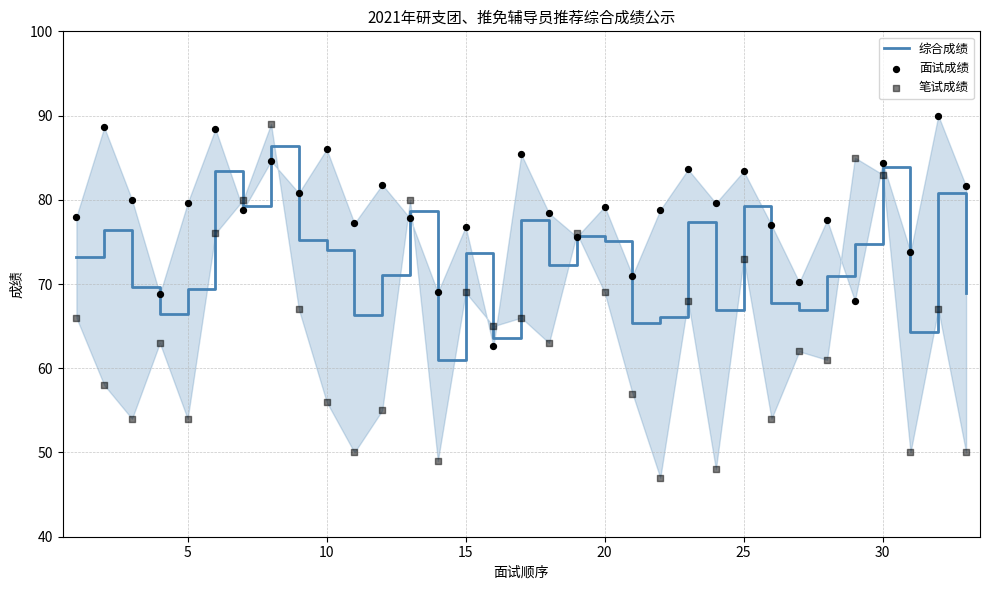

True or false: 综合成绩 has a value of 22.6 at 20.

False